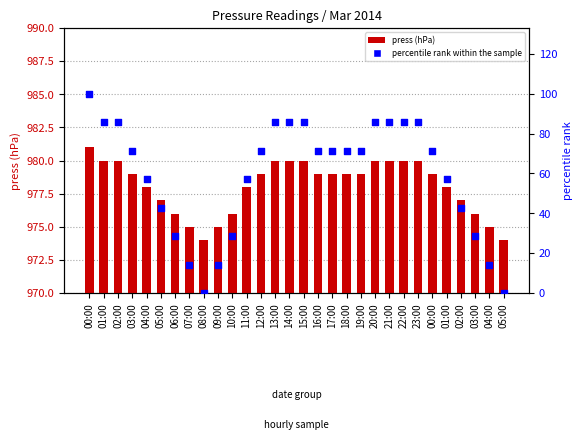

At which category is the sum across all series the highest?

00:00